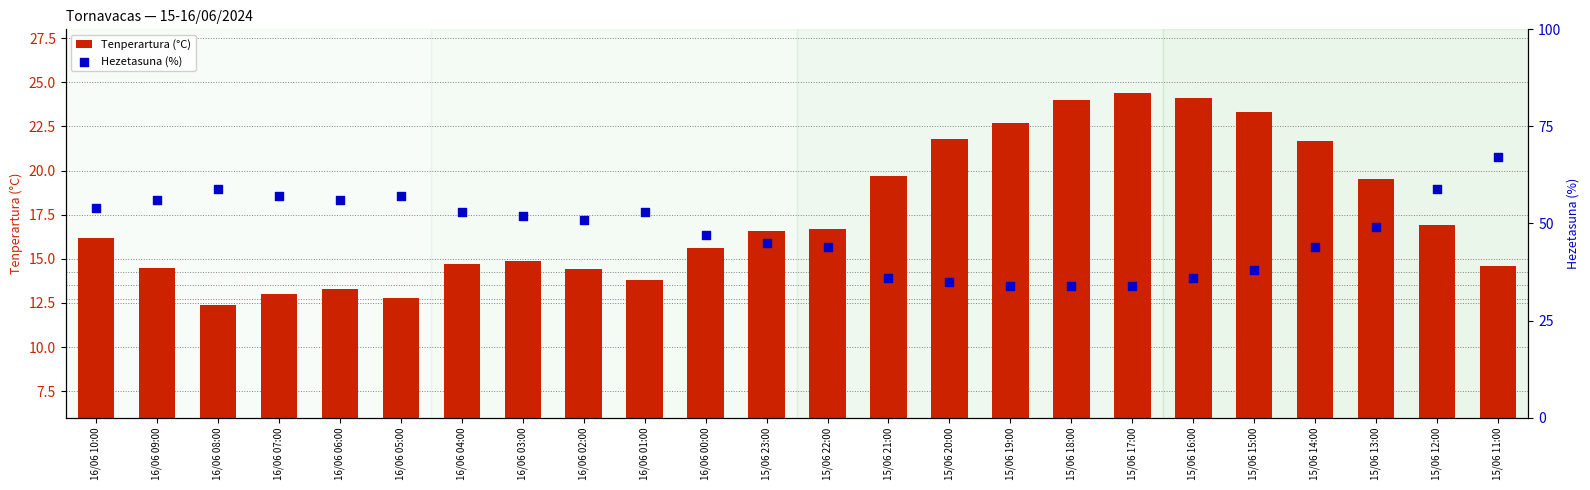

Is the value of Tenperartura (°C) at 15/06 16:00 greater than the value of Hezetasuna (%) at 15/06 13:00?

No